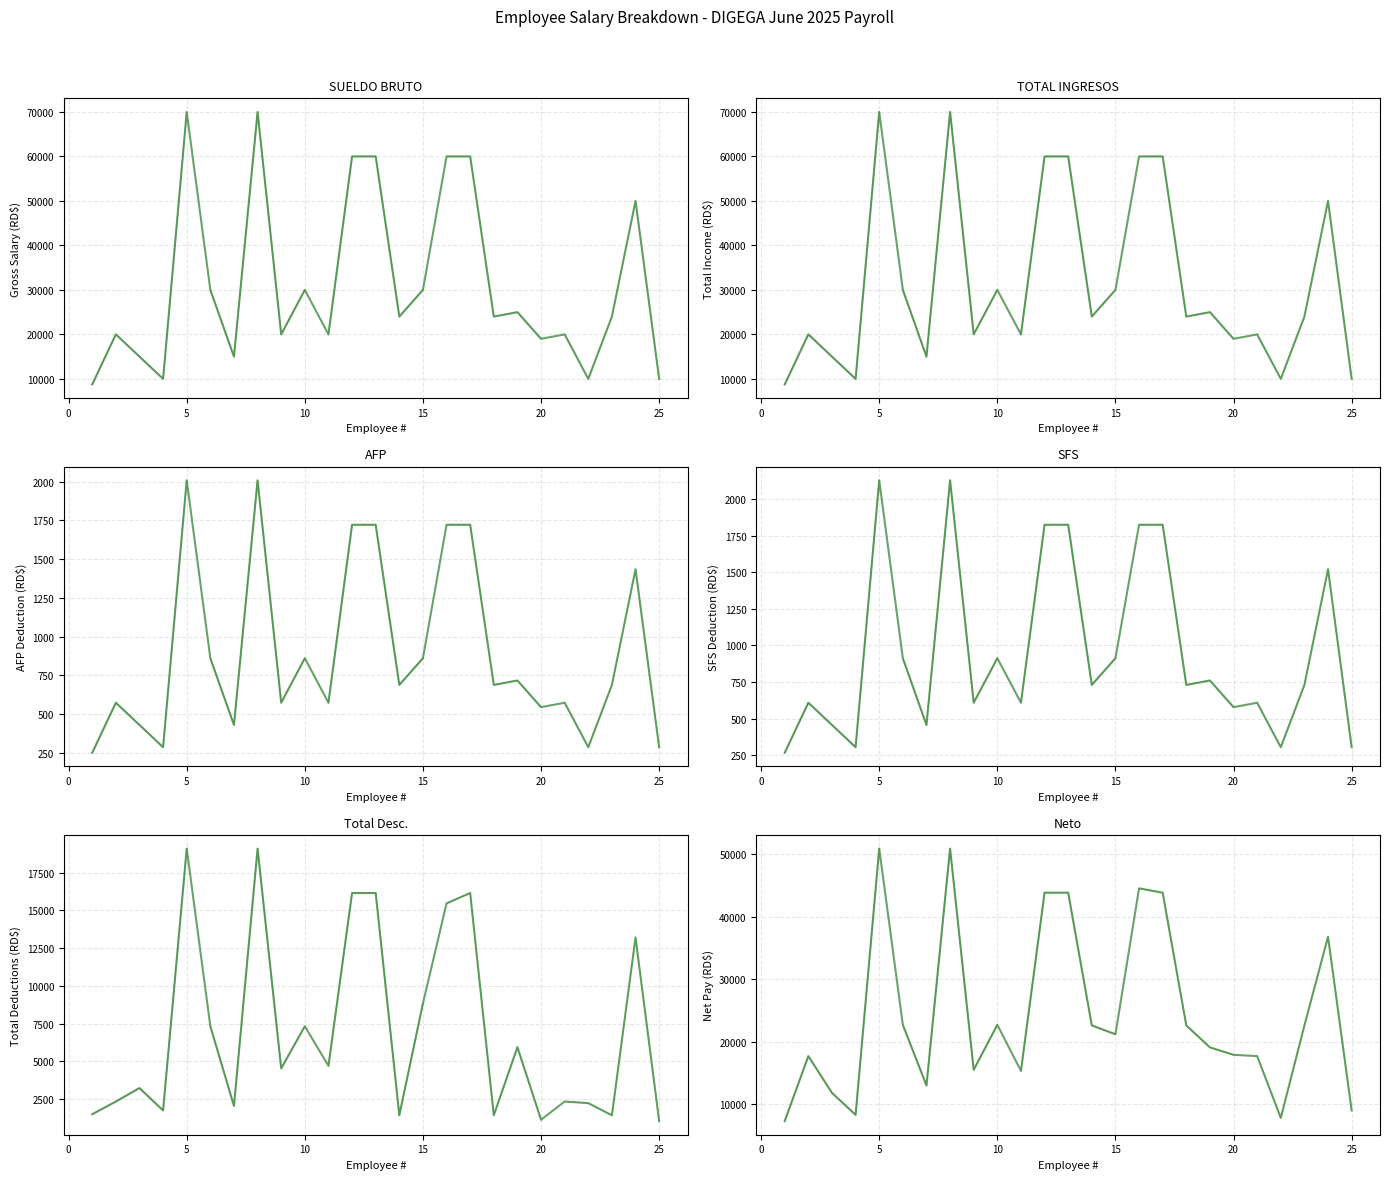

Is this an area chart (filled region under the line)?

No